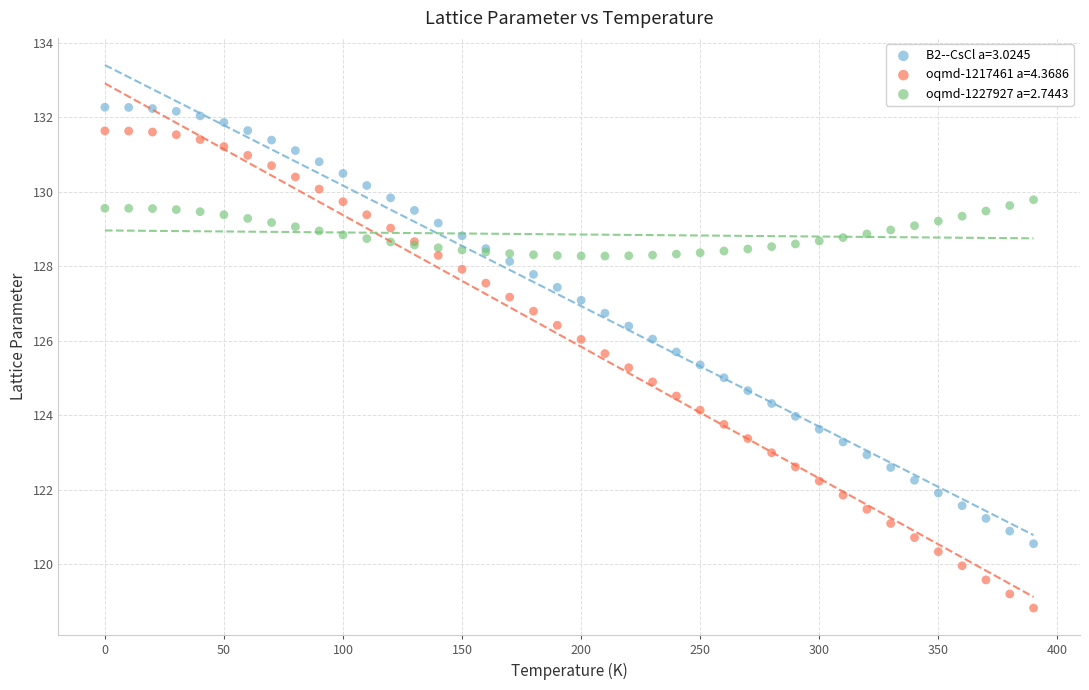

Which series has the largest Y range (max minus min)?

oqmd-1217461 a=4.3686